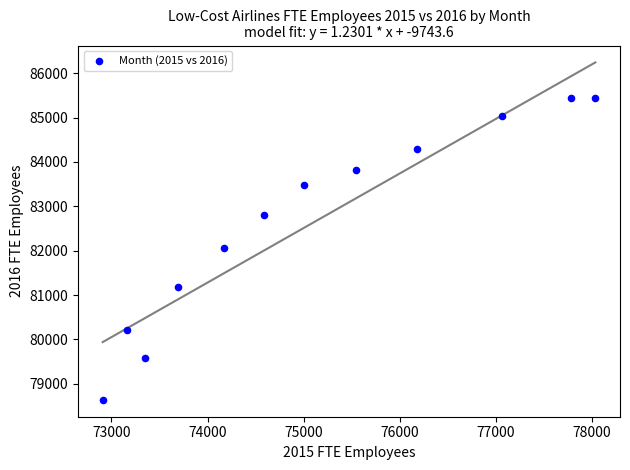

What is the range of Y values (max minus min)?

6801